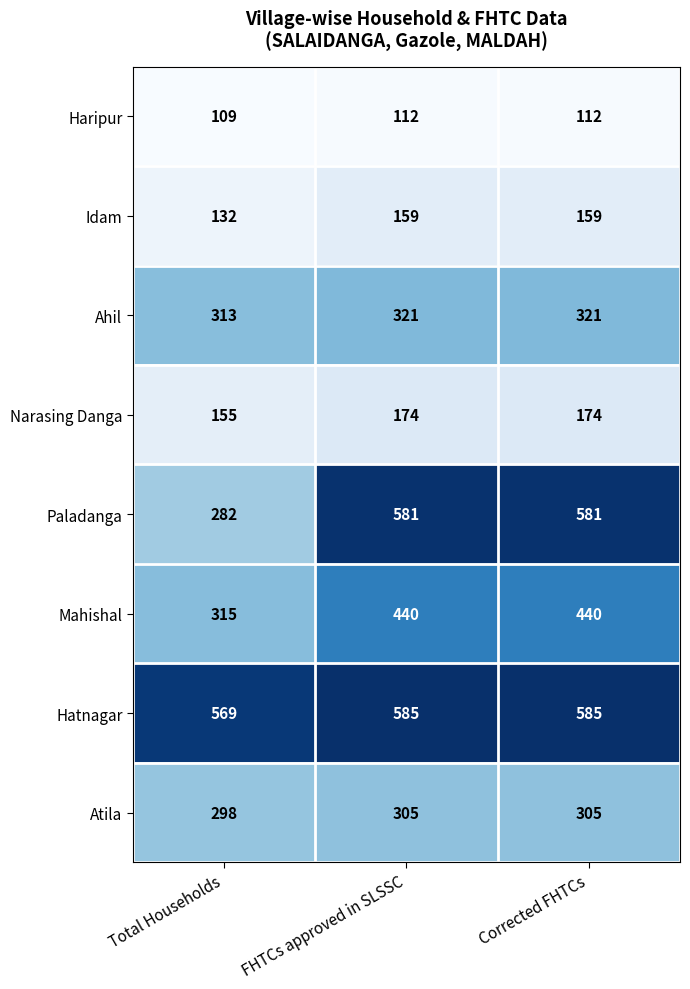

How many series are shown in this chart?

8